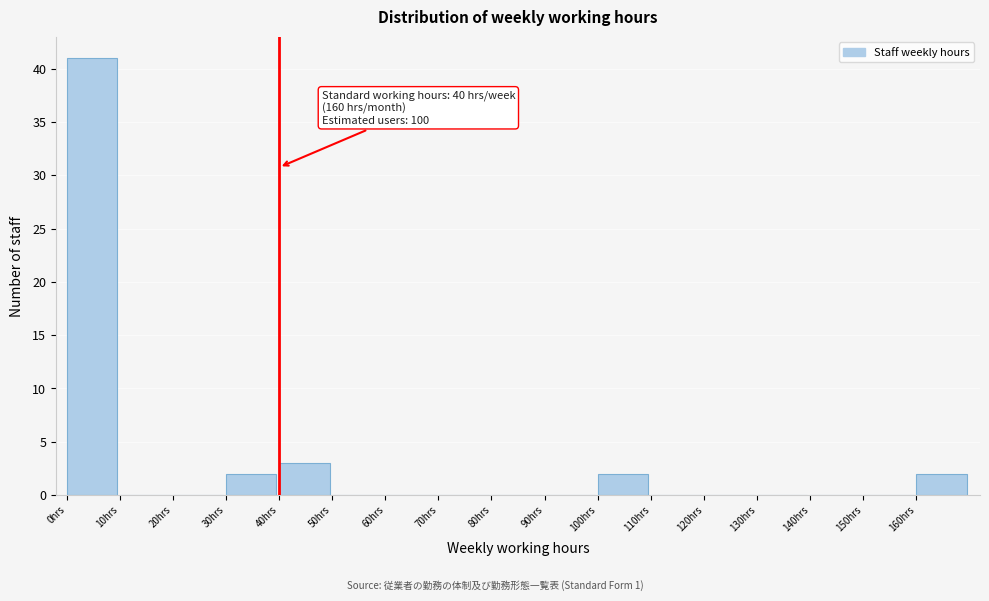

Which range on the x-axis has the tallest bar?

0 to 10